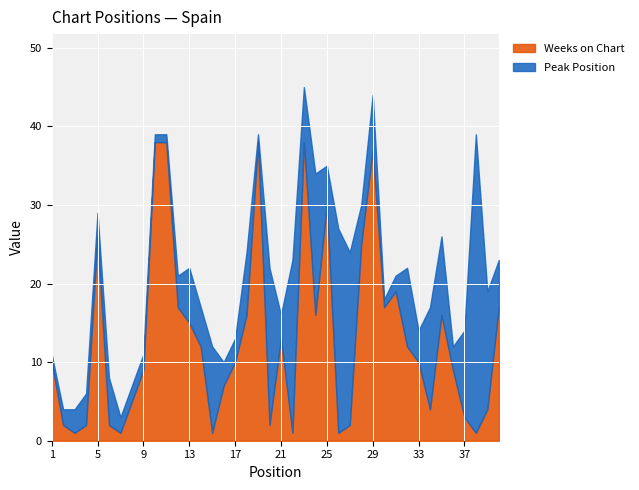

How many values in the Peak Position series are below 5?

19